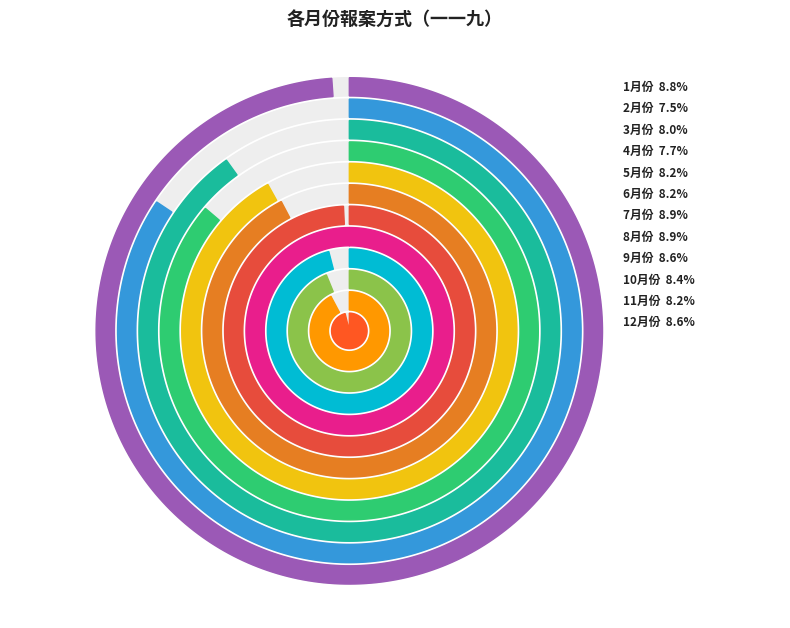

Is there a majority slice in this chart?

No